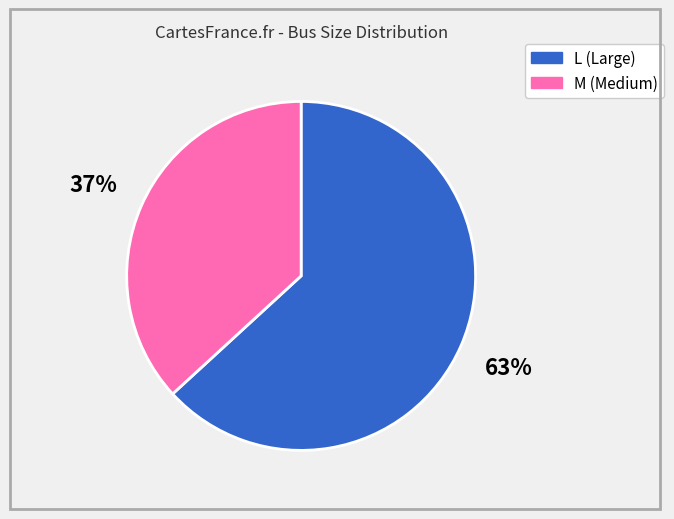

To the nearest percent, what percentage of the pie is M?

37%